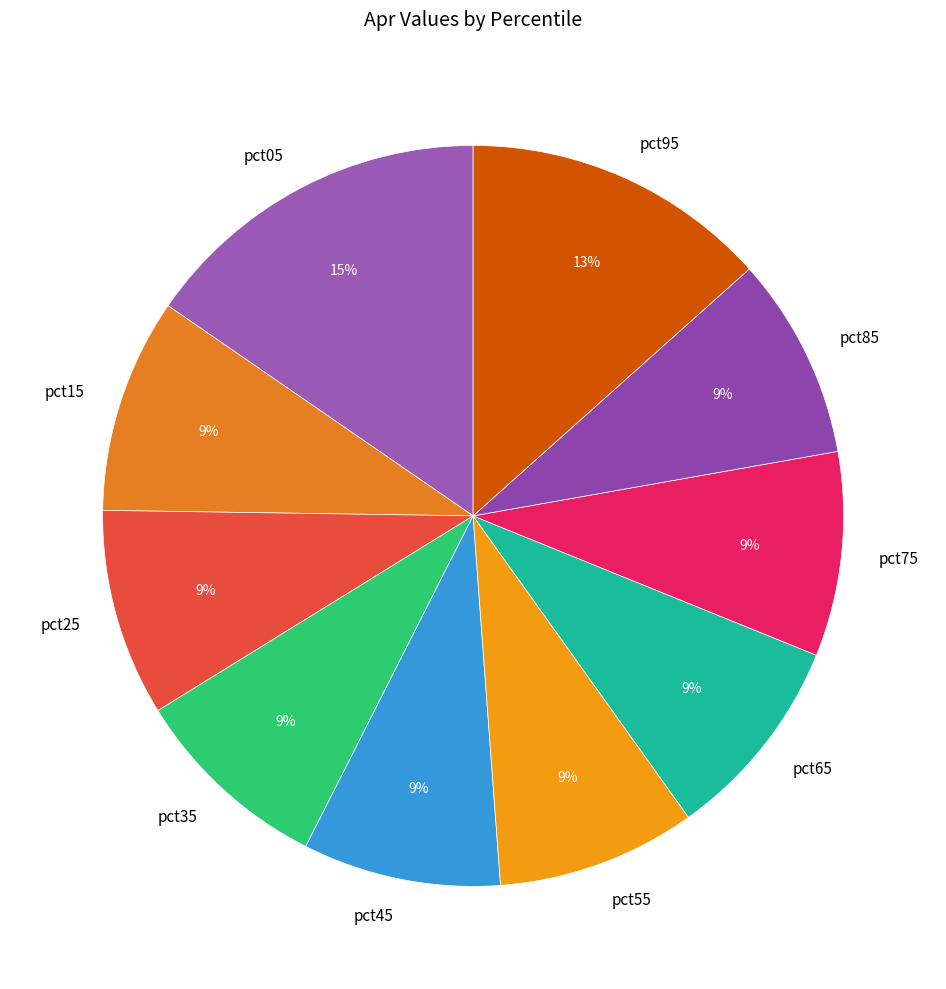

Count the number of slices in the pie.

10